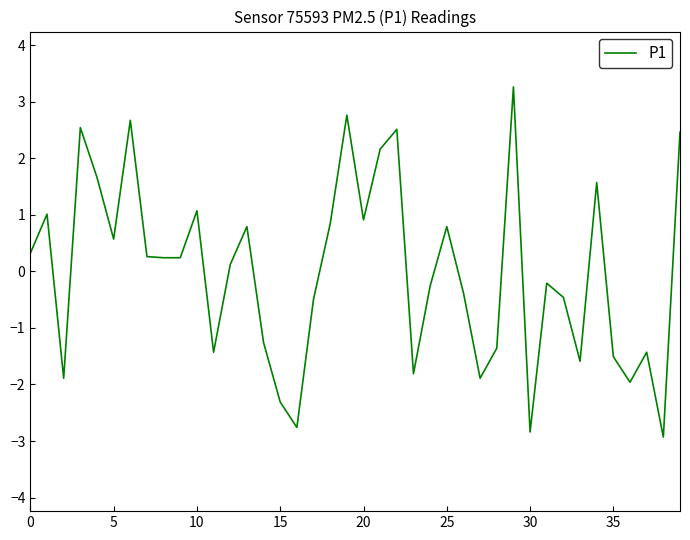

How many series are shown in this chart?

1